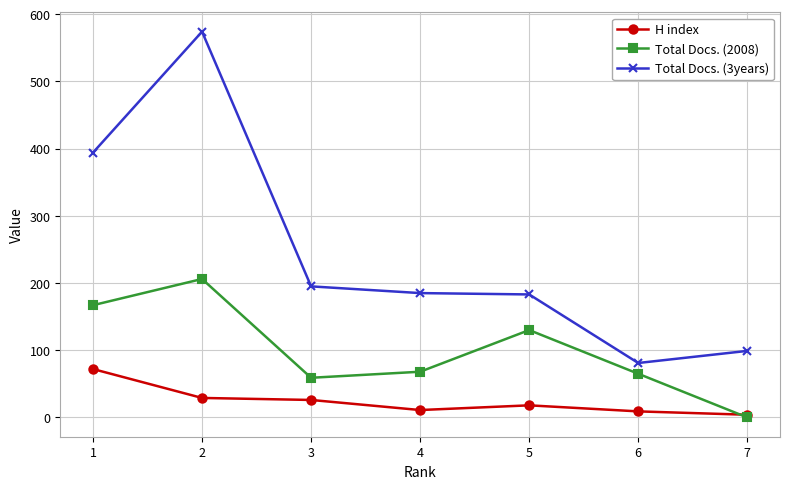

At which label does Total Docs. (2008) reach its peak?

2